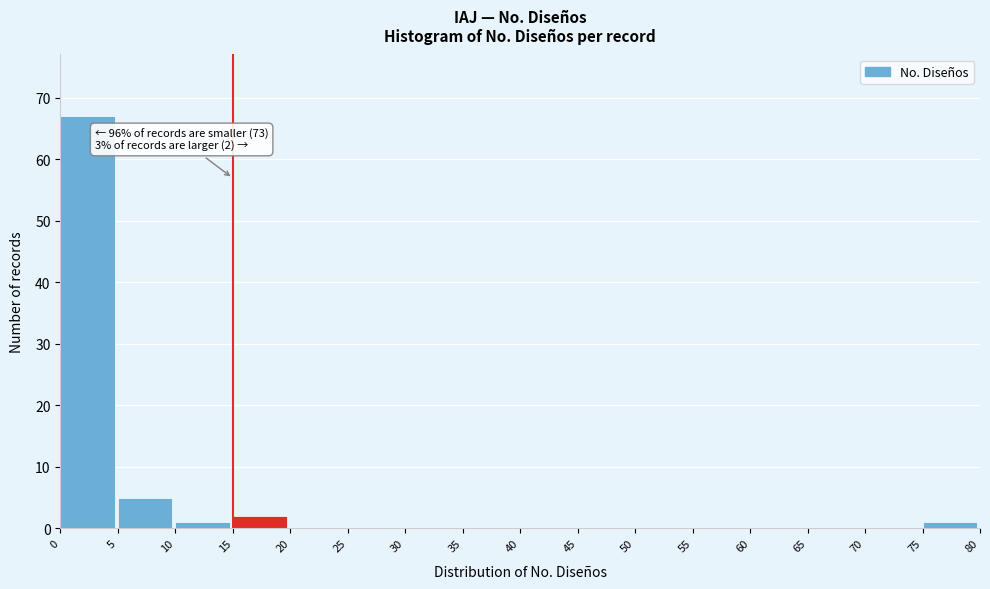

Over which range of the x-axis is the bar tallest?

0 to 5